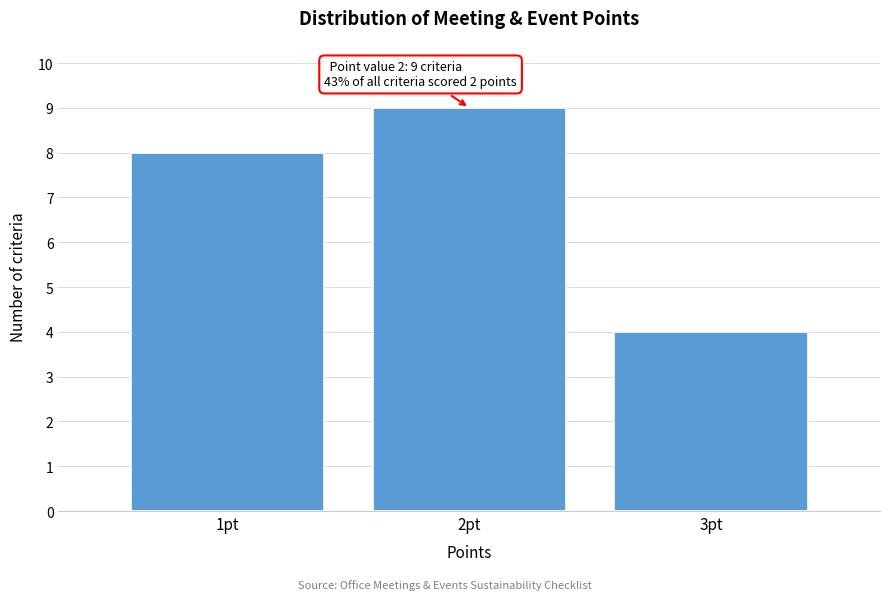

Which range on the x-axis has the tallest bar?

1.5 to 2.5